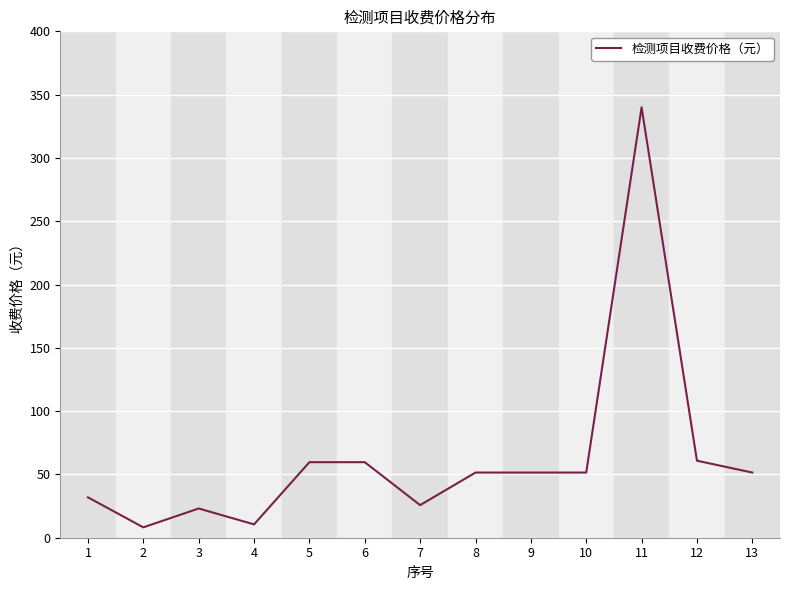

The chart shows a value of 60.8 at 12. True or false?

True